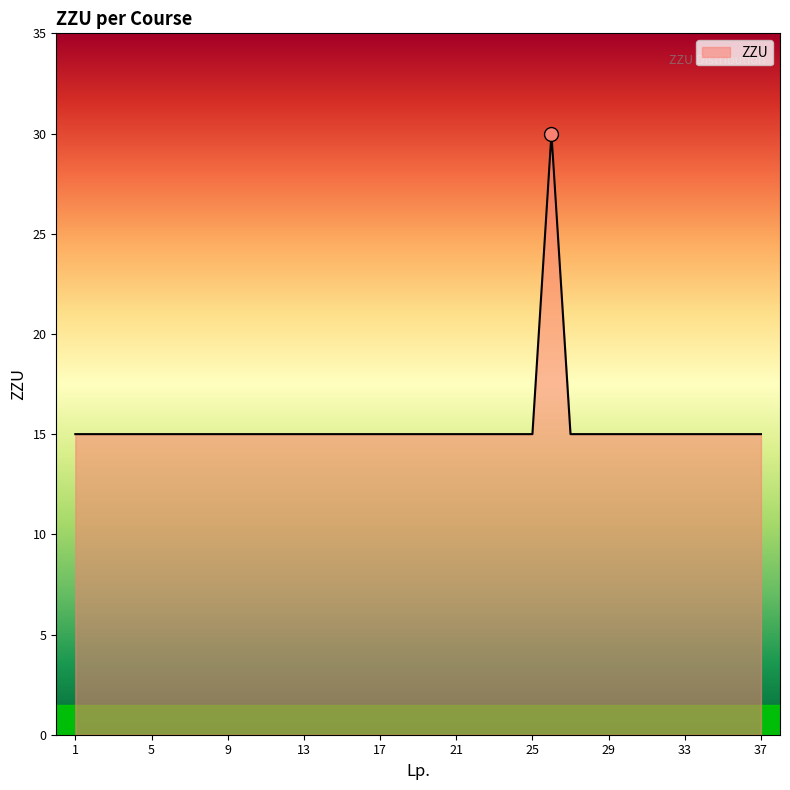

What is the maximum value shown in the chart?

30